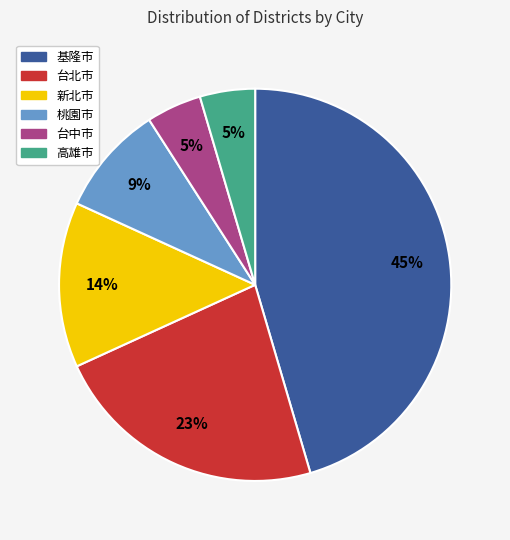

What percentage is the 台北市 slice, to the nearest percent?

23%